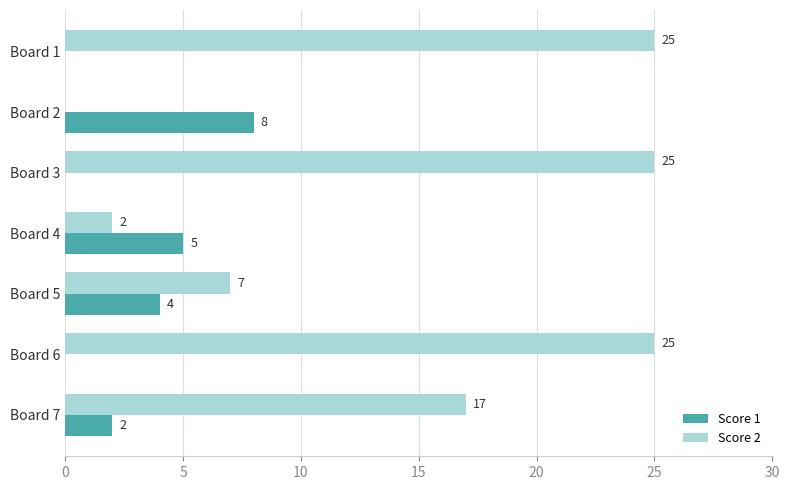

Which series changed the most between Board 4 and Board 7?

Score 2